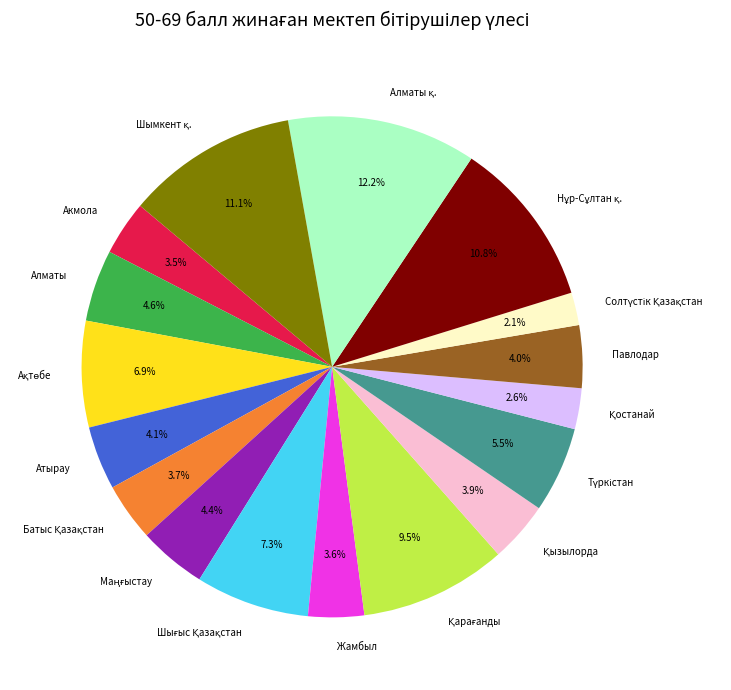

What portion of the pie excludes Павлодар?

96.0%